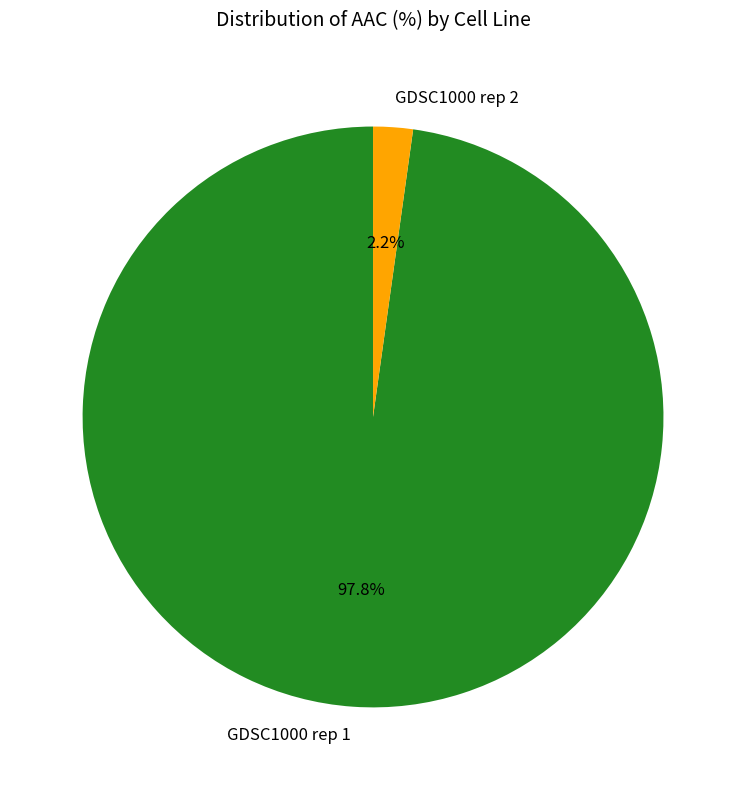

True or false: GDSC1000 rep 2 accounts for 2% of the total.

True